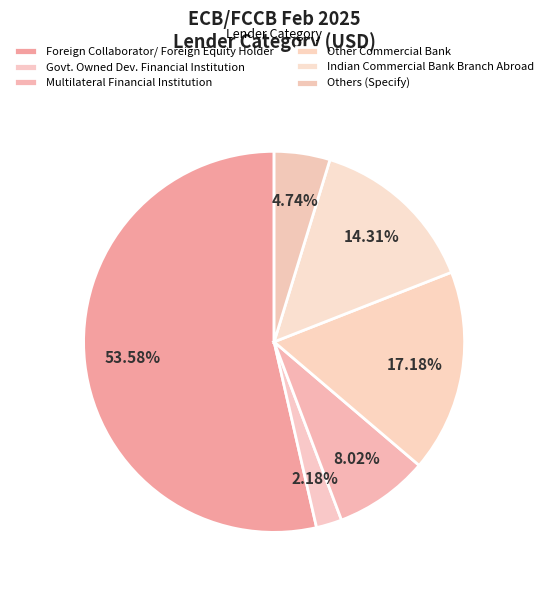

Is the sum of Other Commercial Bank and Multilateral Financial Institution greater than half?

No